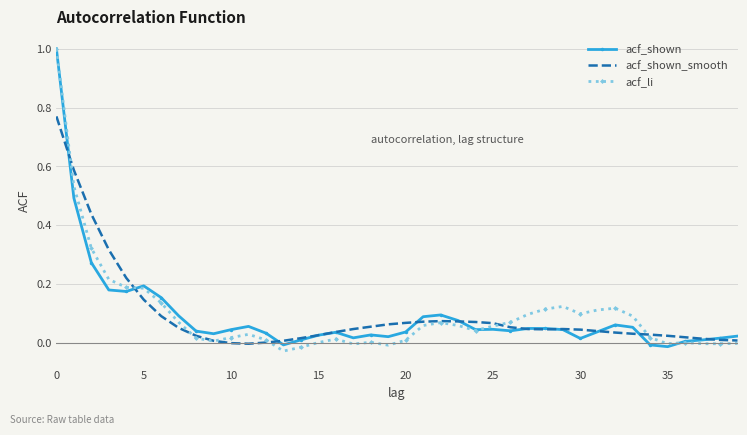

What is the maximum value shown in the chart?

1.0